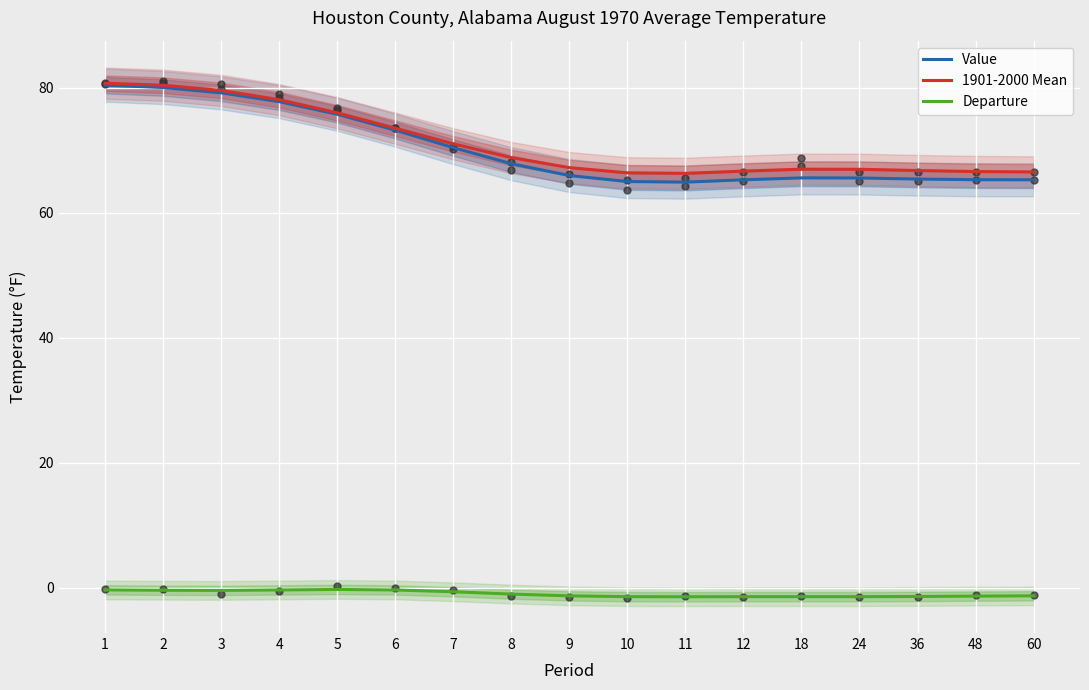

At which category is the sum across all series the highest?

1